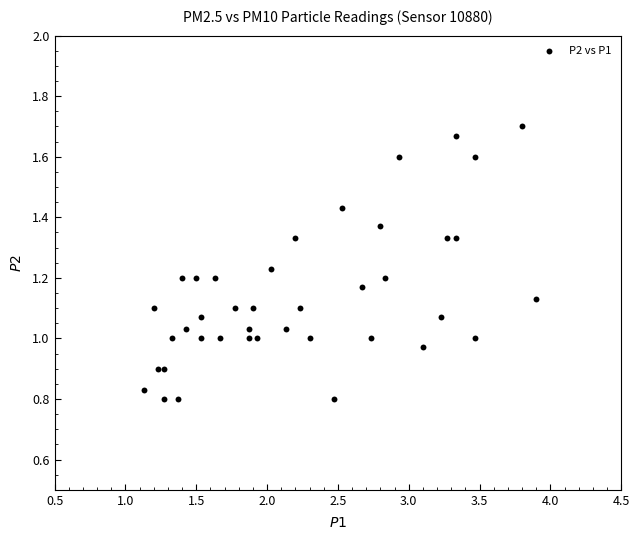

What is the range of Y values (max minus min)?

0.9